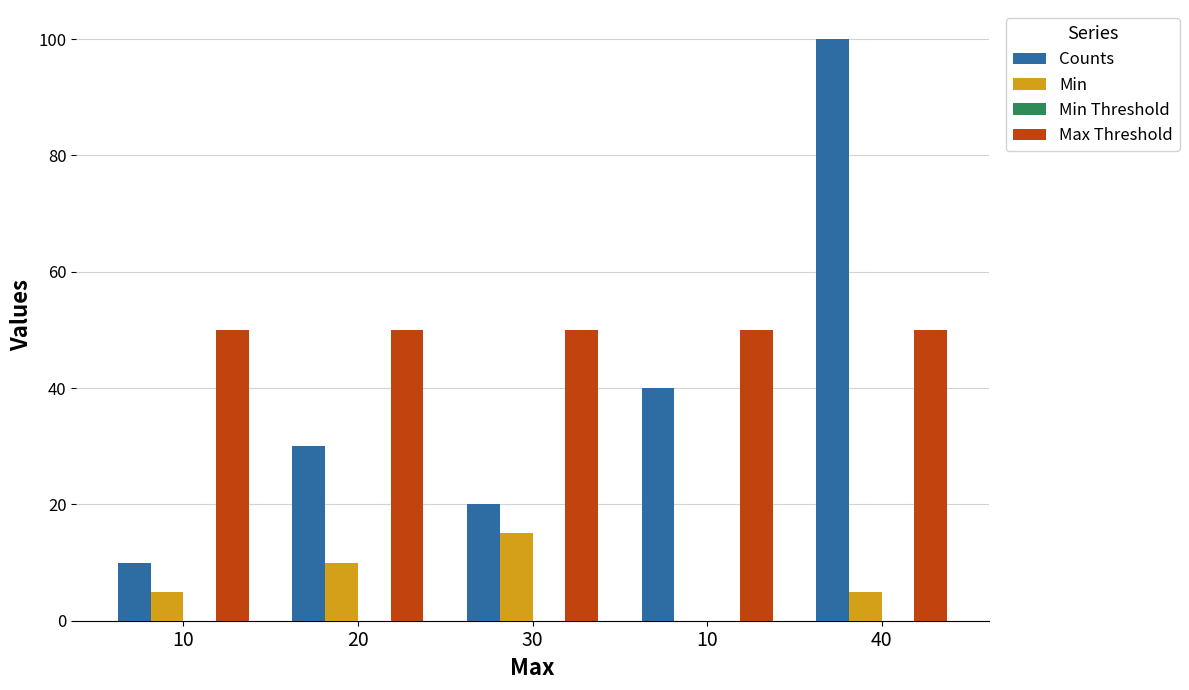

Reading left to right, list all the values displayed in this chart.

Counts: 10	30	20	40	100
Min: 5	10	15	0	5
Min Threshold: 0	0	0	0	0
Max Threshold: 50	50	50	50	50